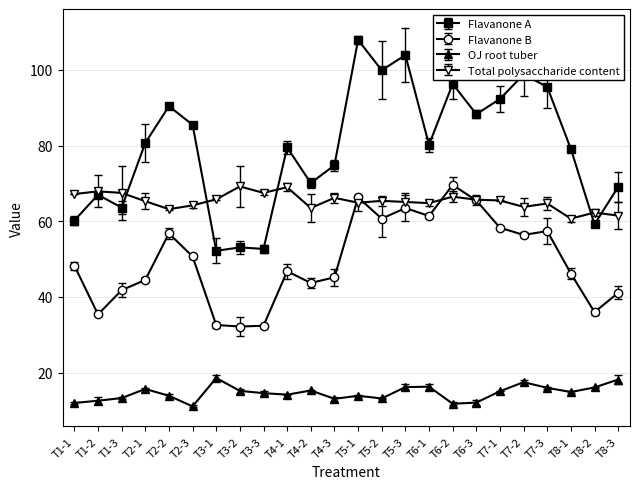

How many categories are shown in the chart?

24